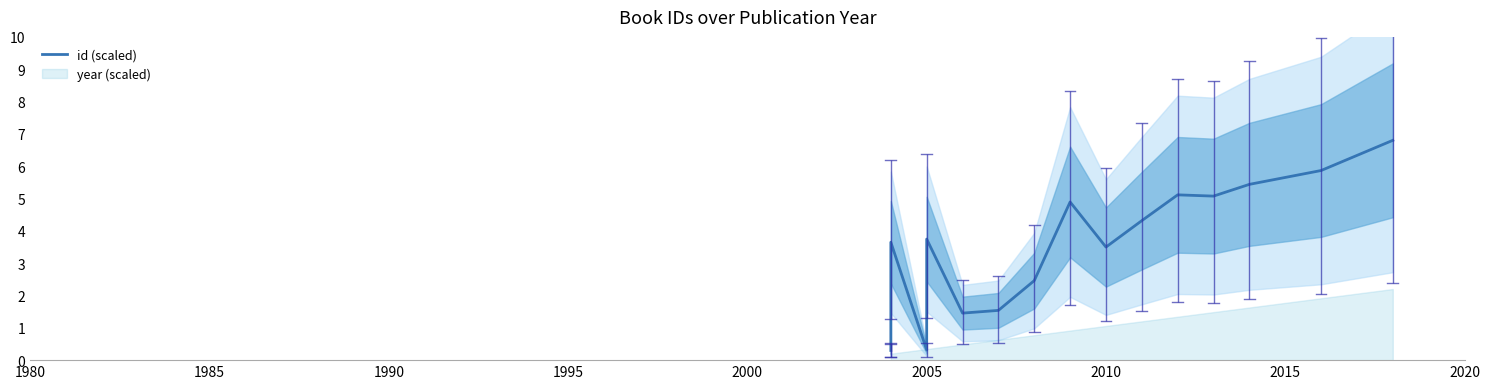

How many points are lower than both their immediate neighbors (excluding endpoints)?

4